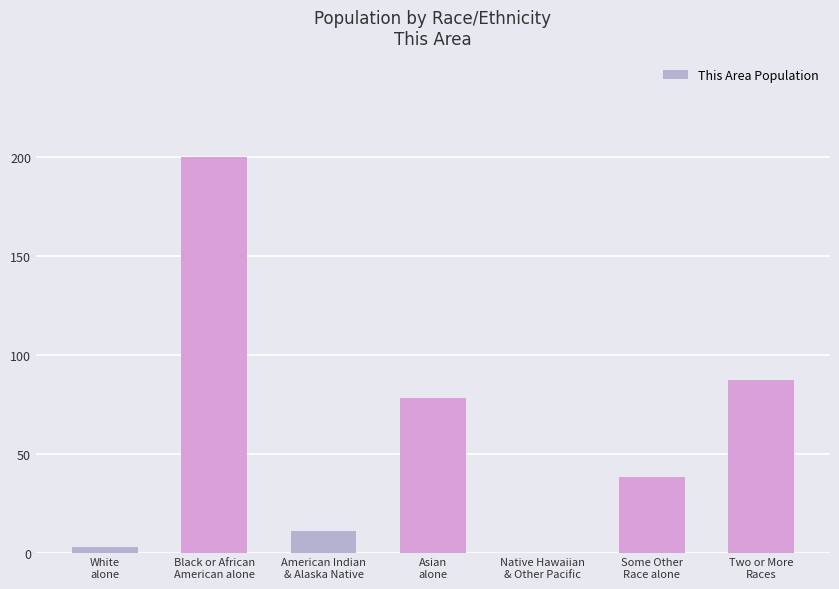

Which category has the highest value across all series?

Black or African
American alone